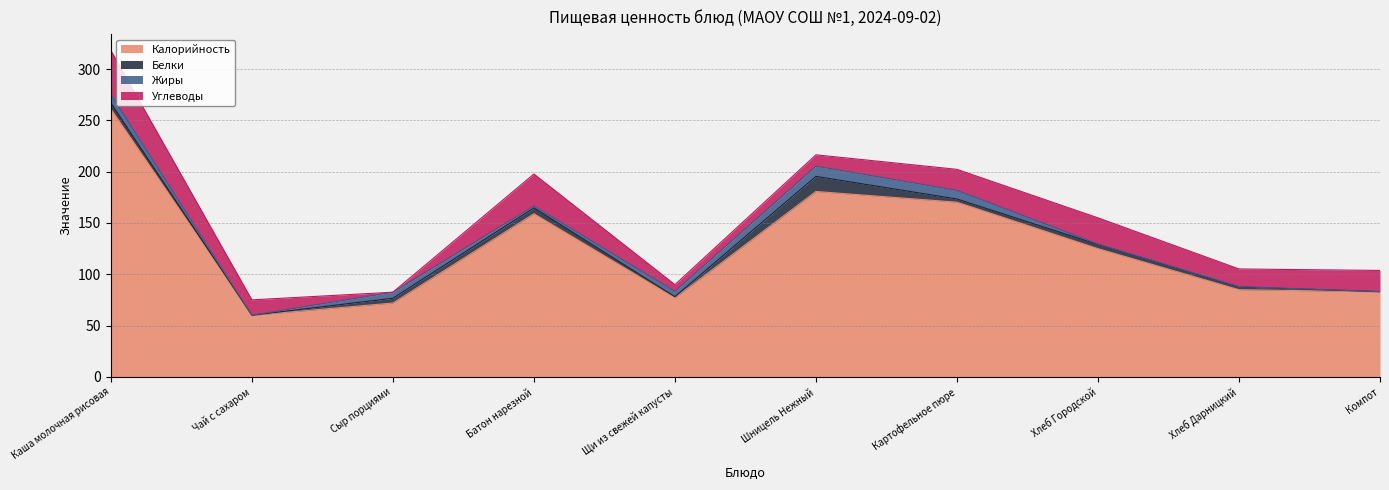

The Белки series shows 5.5 at Шницель Нежный. True or false?

False